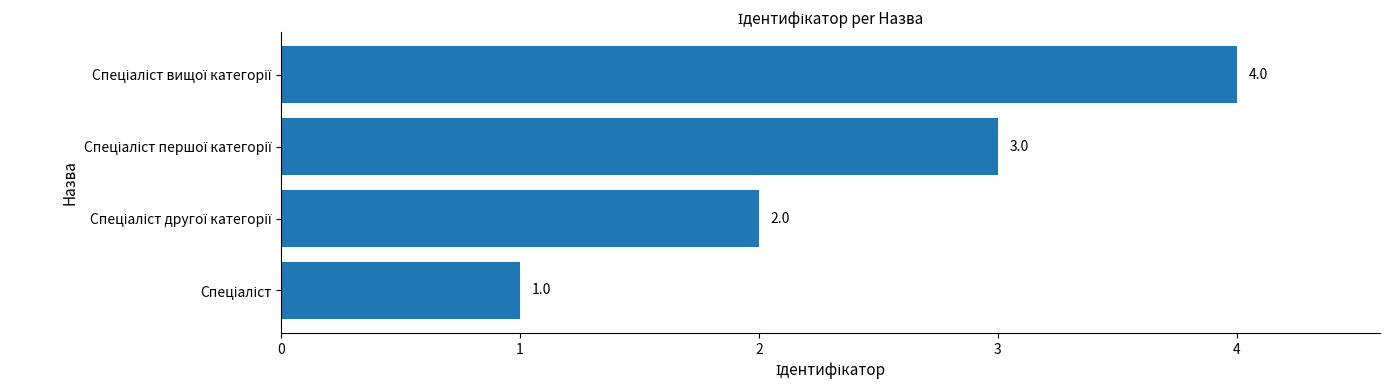

Count the values in the range 2 to 4.

3